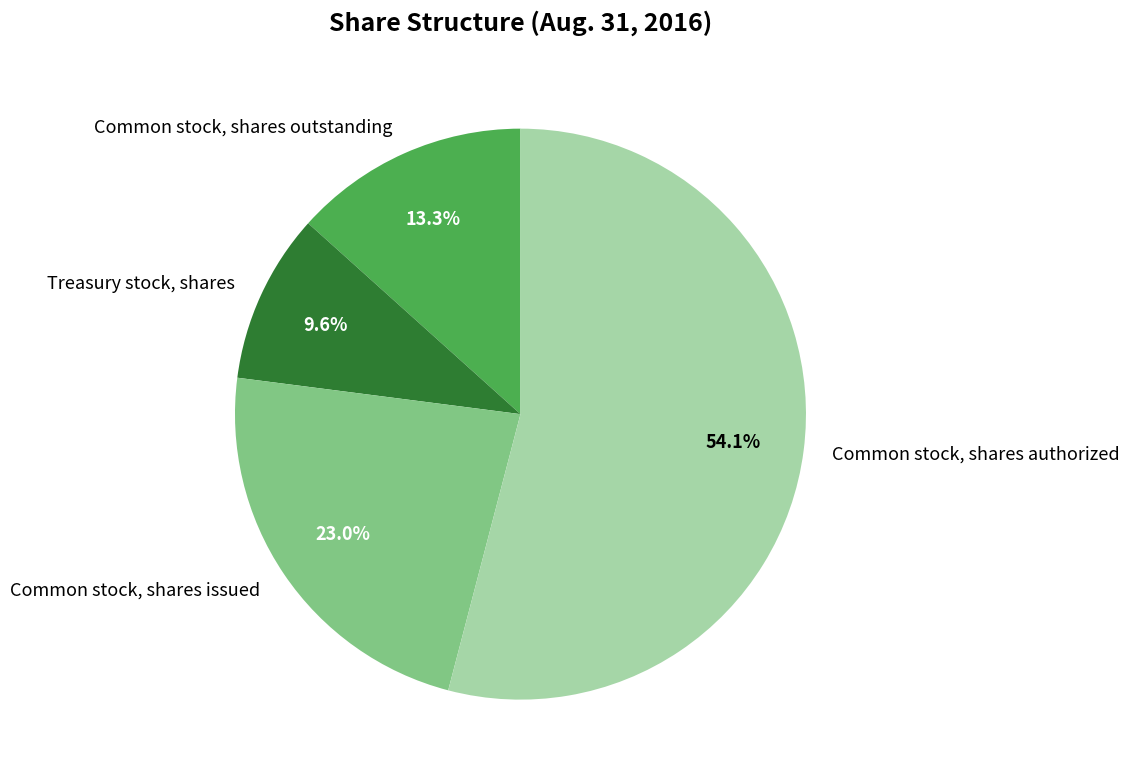

To the nearest percent, what is the combined percentage of Common stock, shares issued and Treasury stock, shares?

33%